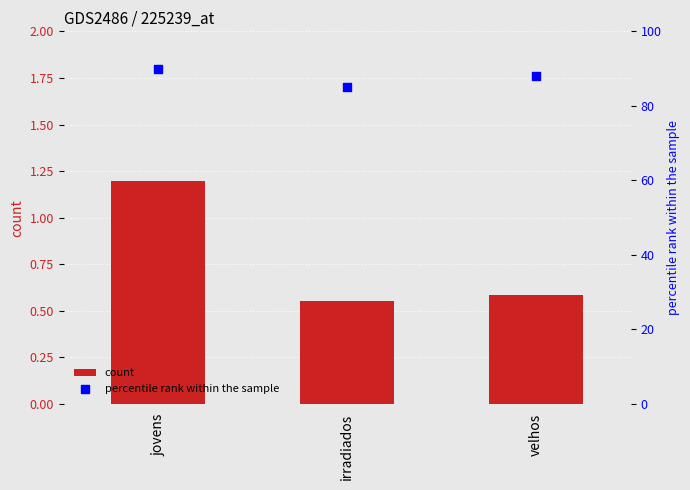

At which category is the sum across all series the highest?

jovens